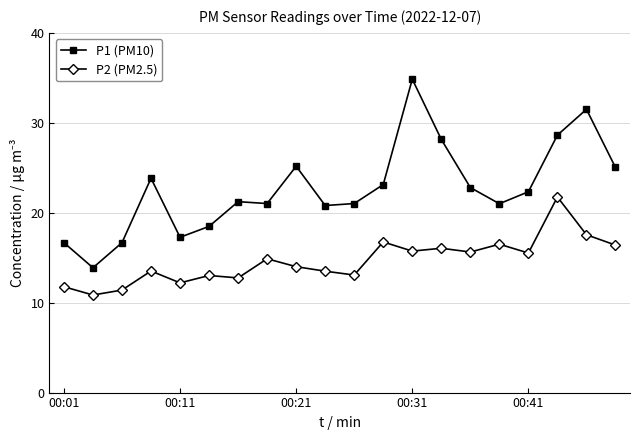

List the series in order of their overall mean, lowest first.

P2 (PM2.5), P1 (PM10)